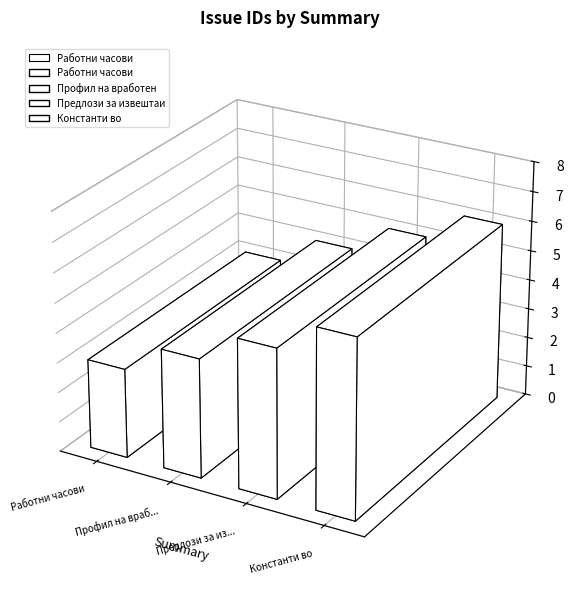

What is the sum of all values?

18